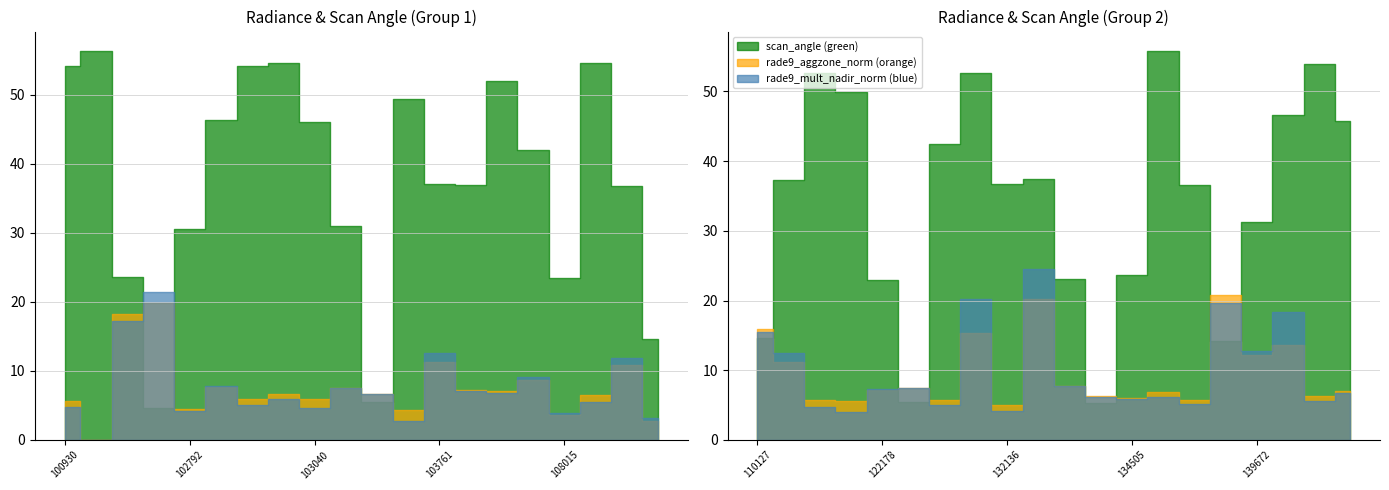

Rank the series at 104355 from lowest to highest value.

rade9_aggzone_norm, rade9_mult_nadir_norm, scan_angle